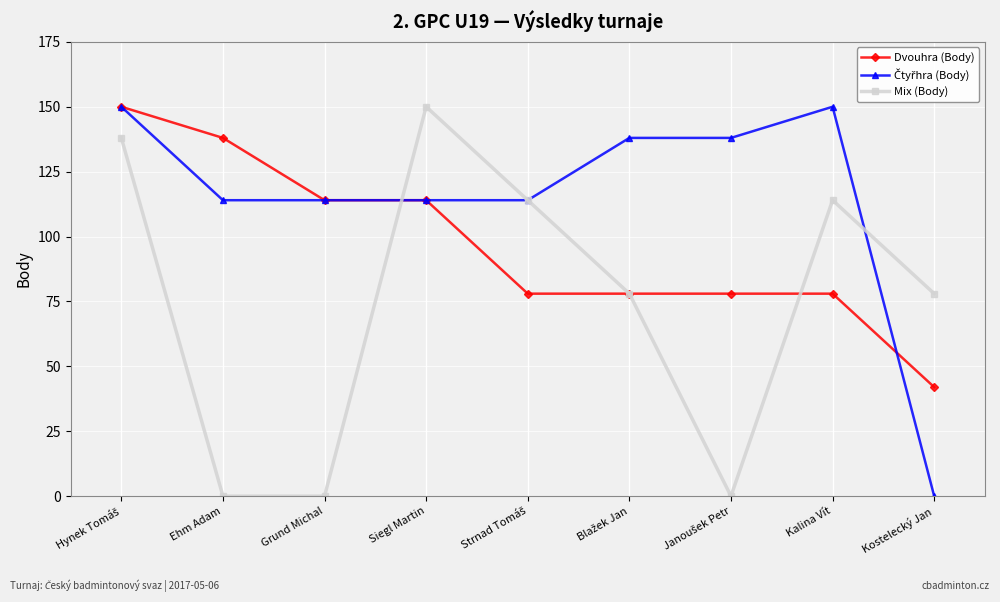

What is the label of the 4th point from the left?

Siegl Martin